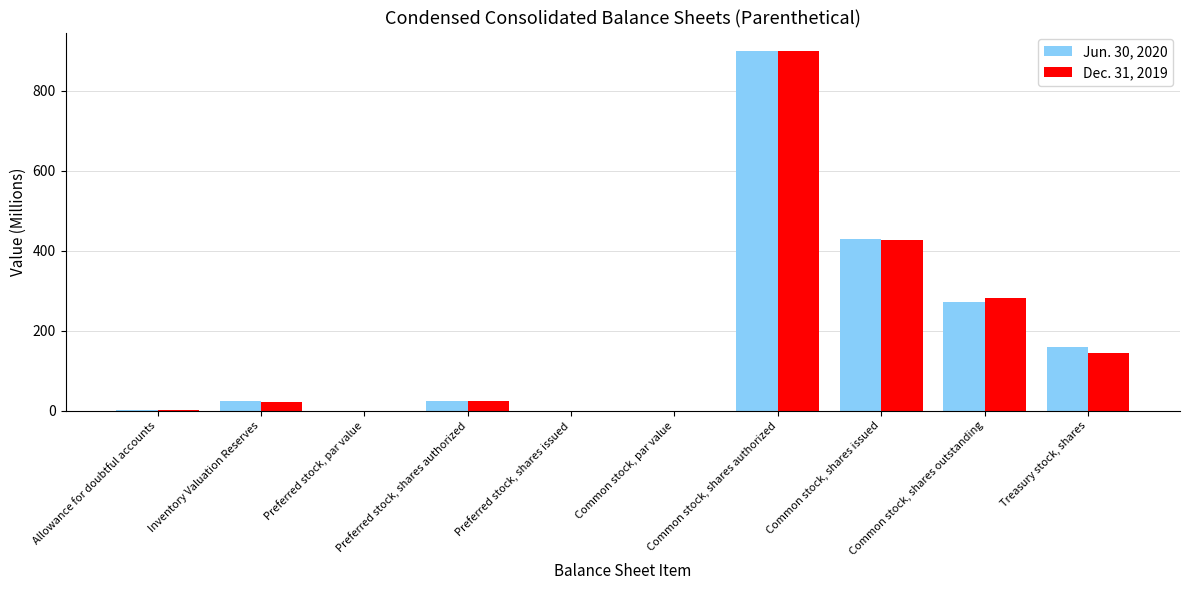

True or false: Dec. 31, 2019 has a value of 1210.2 at Common stock, shares authorized.

False